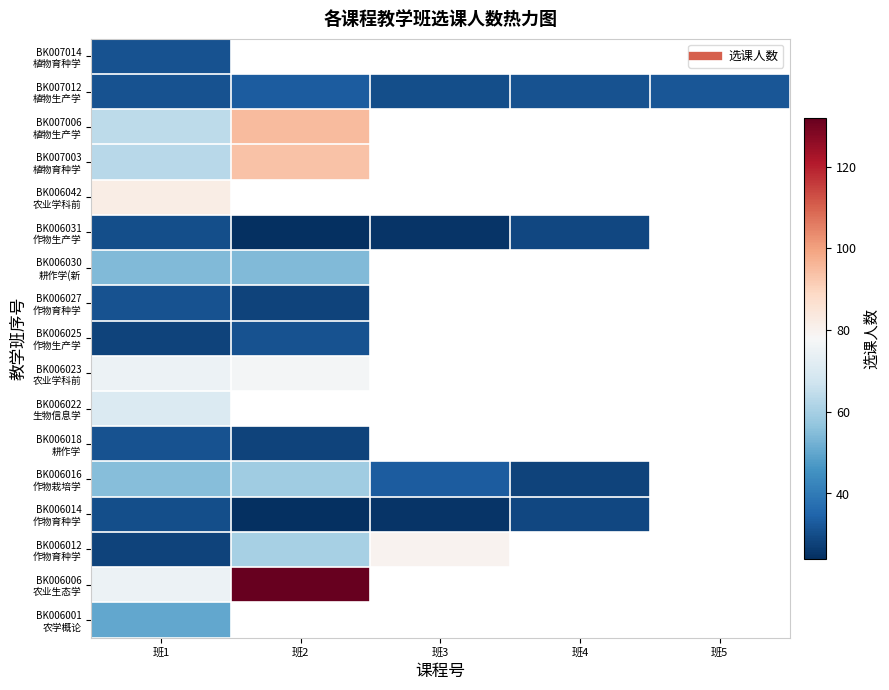

Which label corresponds to the largest value in the chart?

班2